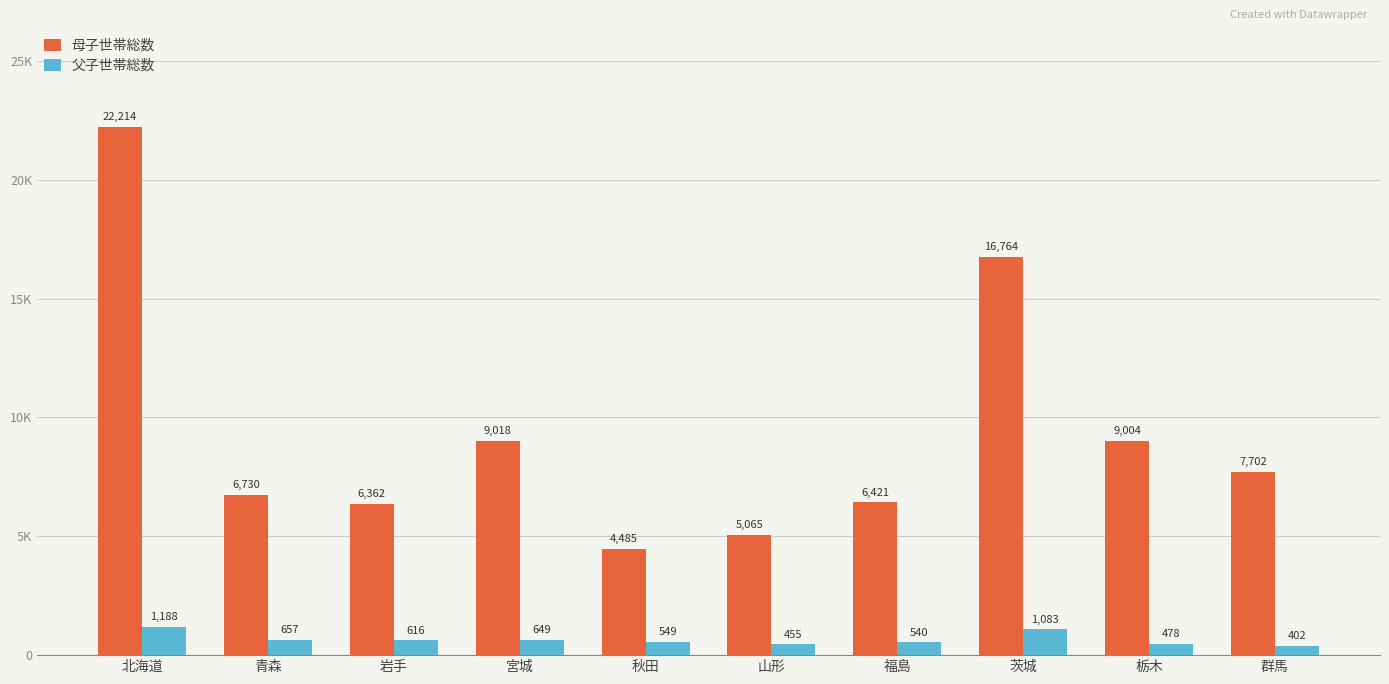

Are the bars horizontal?

No